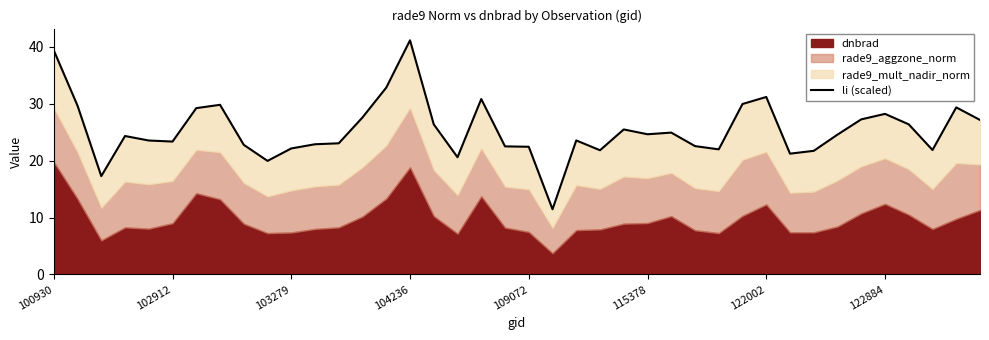

What is the approximate value at 122884?

28.2